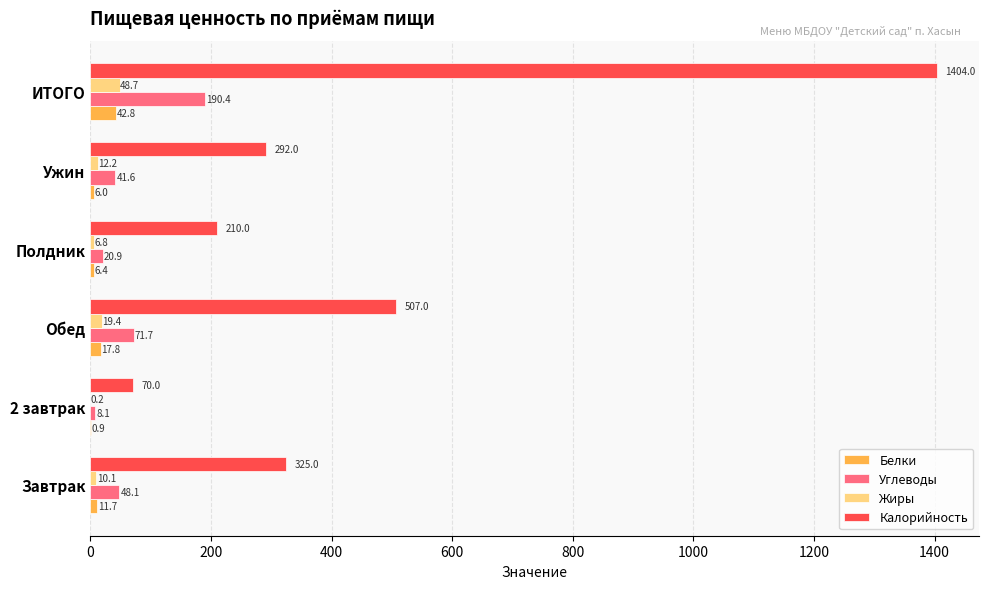

At which label does Жиры reach its peak?

ИТОГО